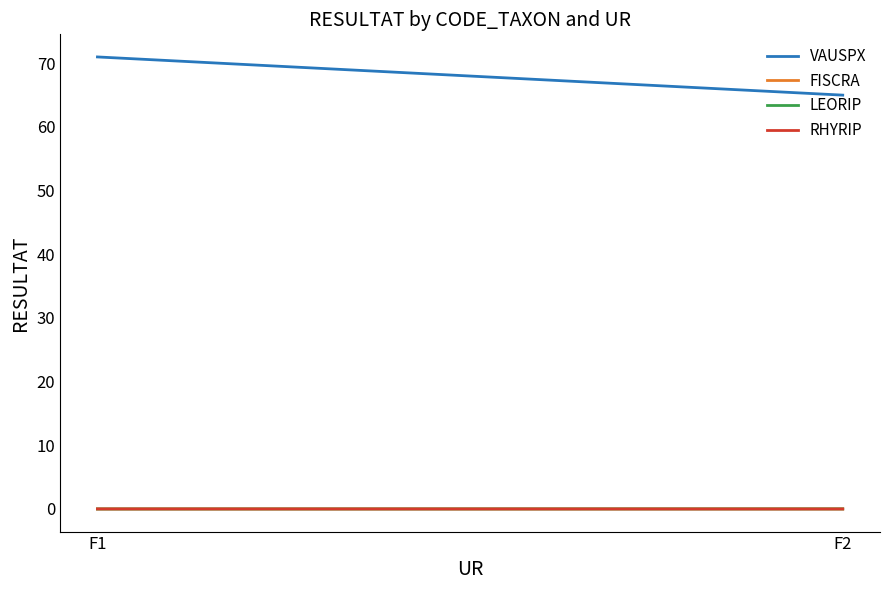

Is the value of RHYRIP at F1 greater than the value of LEORIP at F2?

No